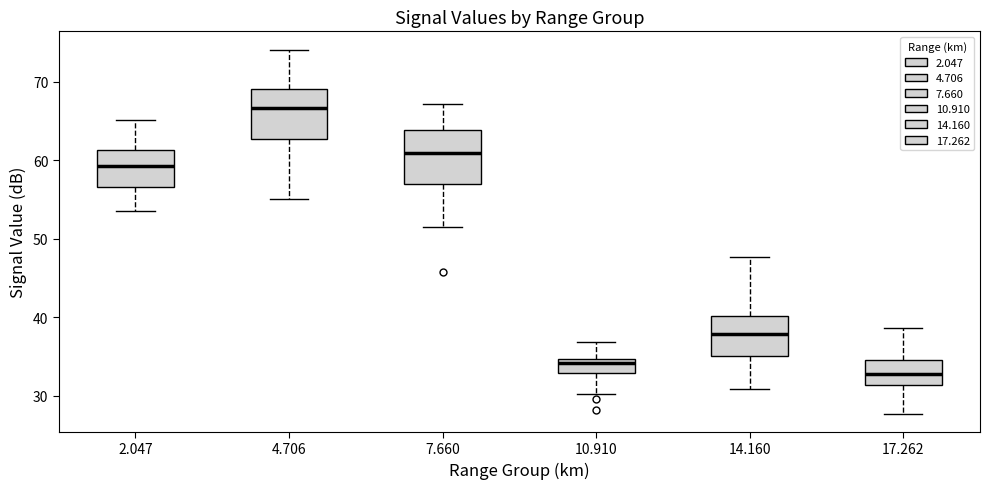

Where is the lower edge of the box at x = 10.910 on the y-axis? The values are not printed on the chart, so give them approximately, as read against the axis.

33